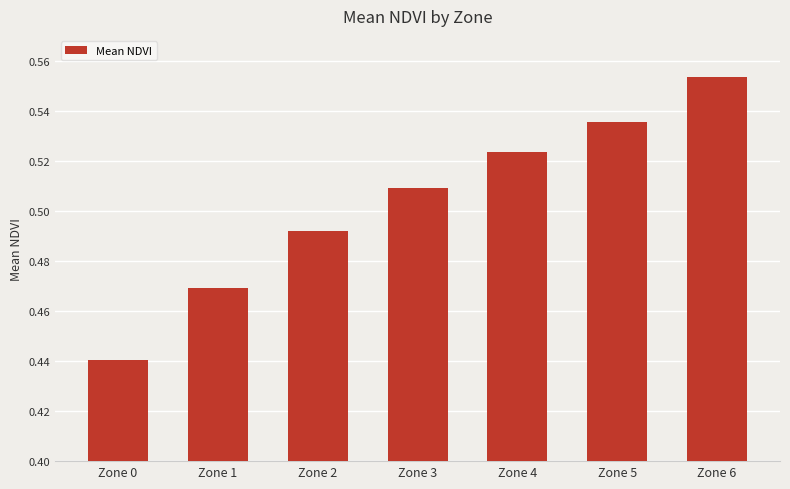

List the labels in order of value, largest first.

Zone 6, Zone 5, Zone 4, Zone 3, Zone 2, Zone 1, Zone 0